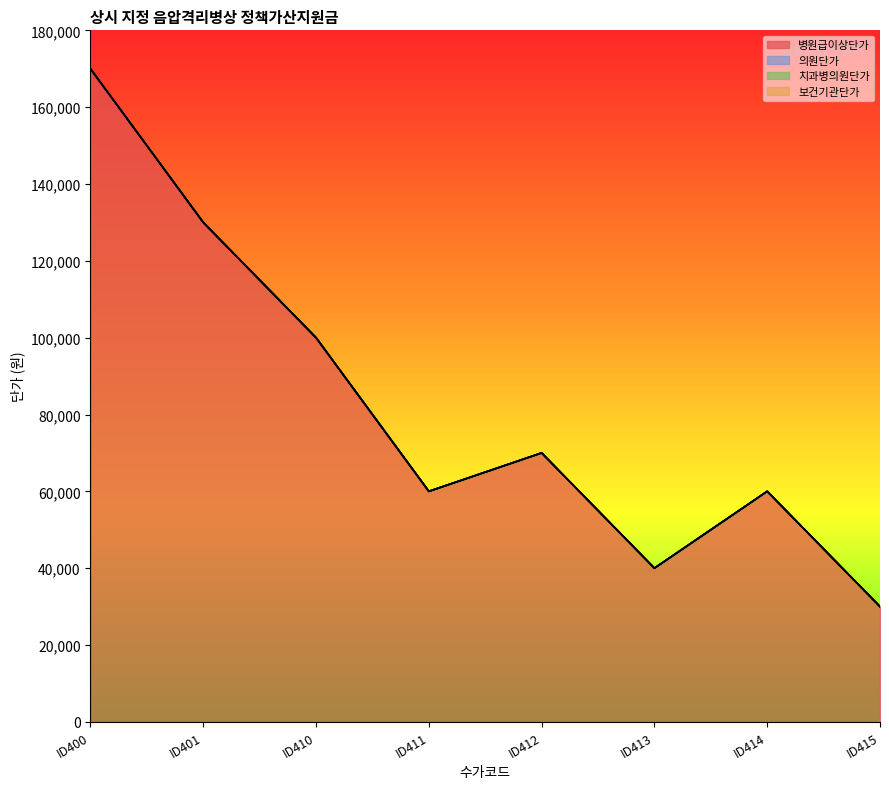

True or false: 병원급이상단가 has a value of 170000 at ID400.

True